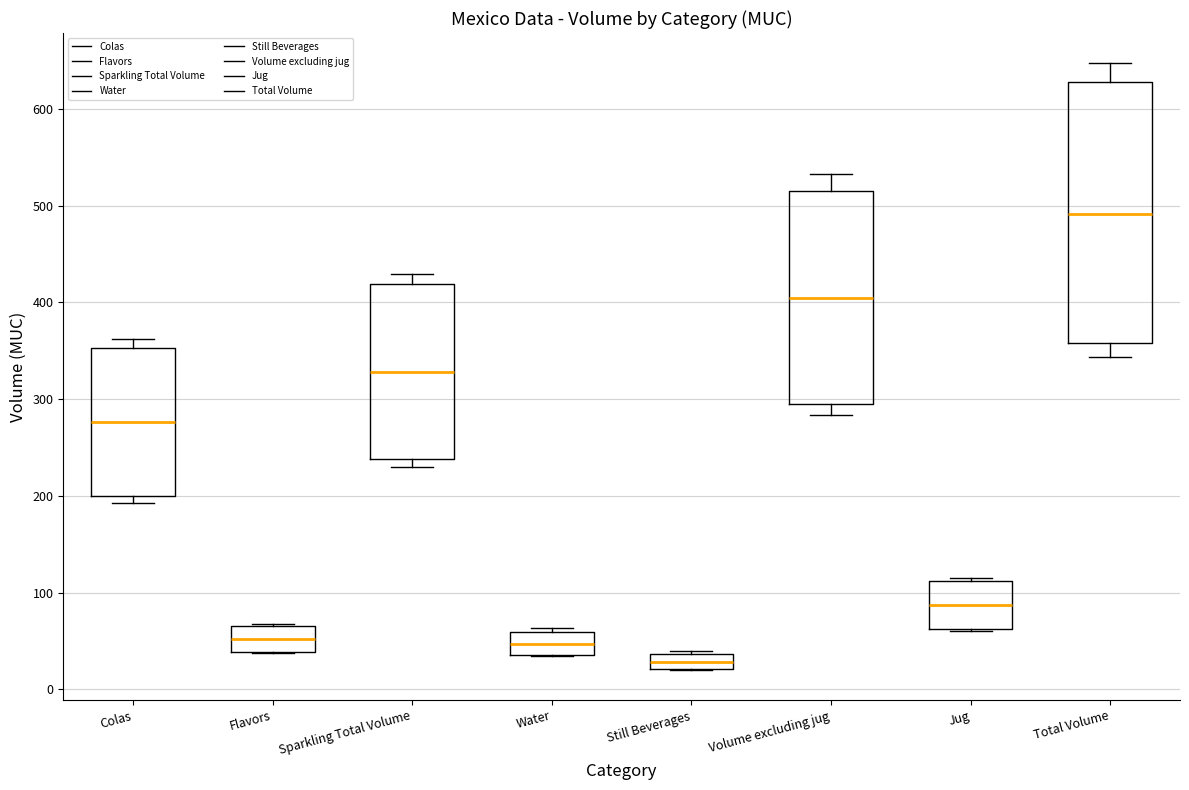

Reading left to right, read every box against the y-axis: the position of its median line, the range the box covers, and the ends of its whiskers. The values are not printed on the chart, so give them approximately, as read against the axis.

Colas: median 280, box 200 to 350, whiskers 190 to 360
Flavors: median 50, box 40 to 70, whiskers 40 to 70
Sparkling Total Volume: median 330, box 240 to 420, whiskers 230 to 430
Water: median 50, box 40 to 60, whiskers 30 to 60 (just above the box's upper edge)
Still Beverages: median 30, box 20 to 40, whiskers 20 to 40
Volume excluding jug: median 400, box 300 to 520, whiskers 280 to 530
Jug: median 90, box 60 to 110, whiskers 60 to 110
Total Volume: median 490, box 360 to 630, whiskers 340 to 650